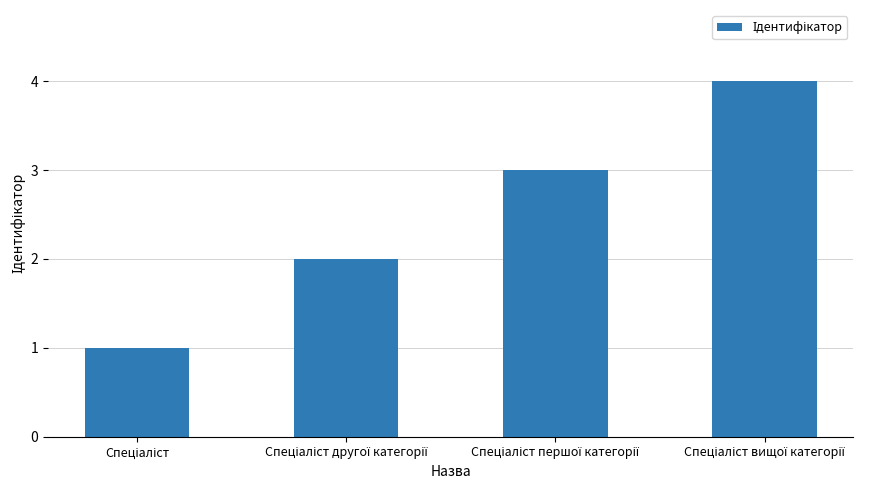

What is the sum of all values?

10